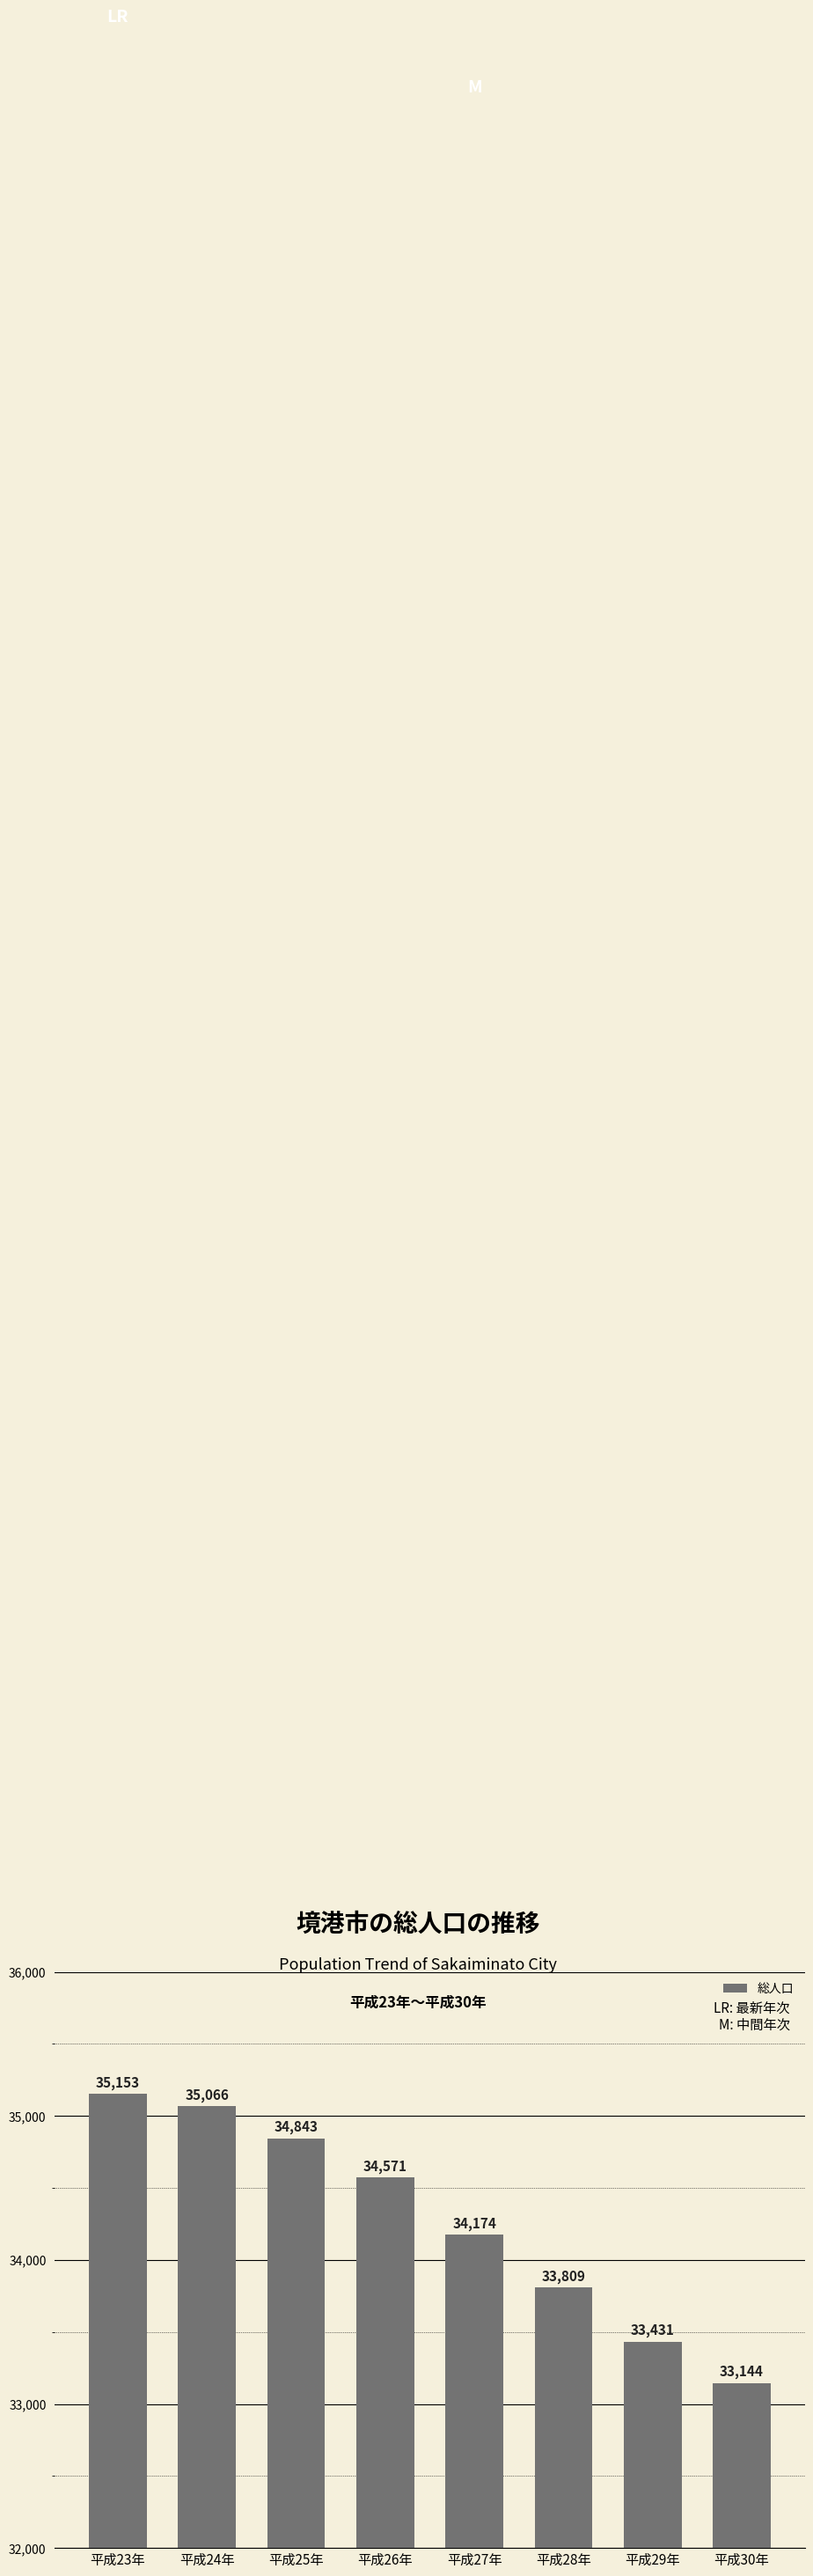

Reading left to right, list all the values displayed in this chart.

35153	35066	34843	34571	34174	33809	33431	33144